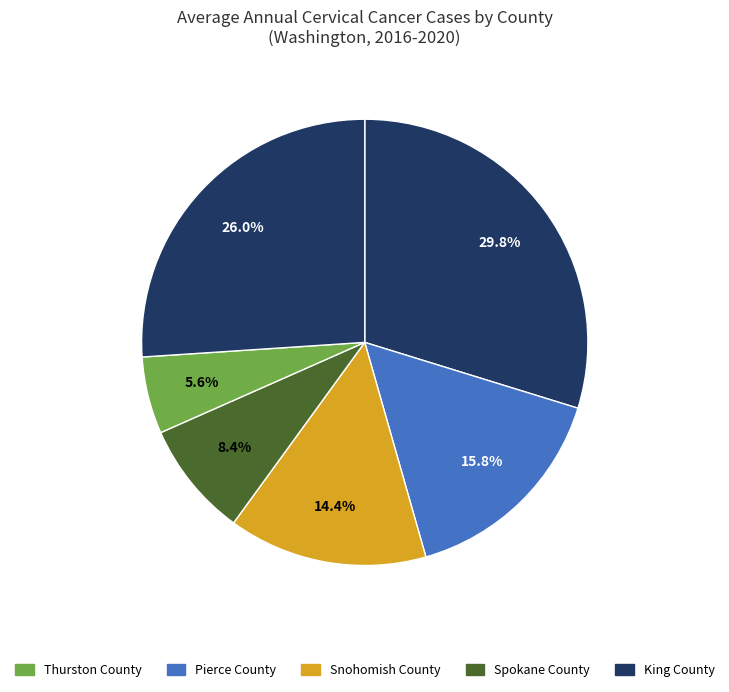

Count the number of slices in the pie.

6